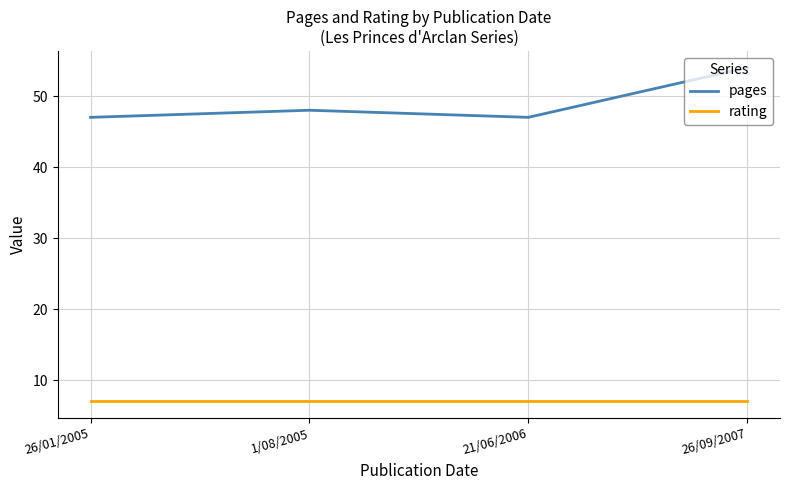

Reading right to left, what are all the values shown in this chart?

pages: 54	47	48	47
rating: 7	7	7	7